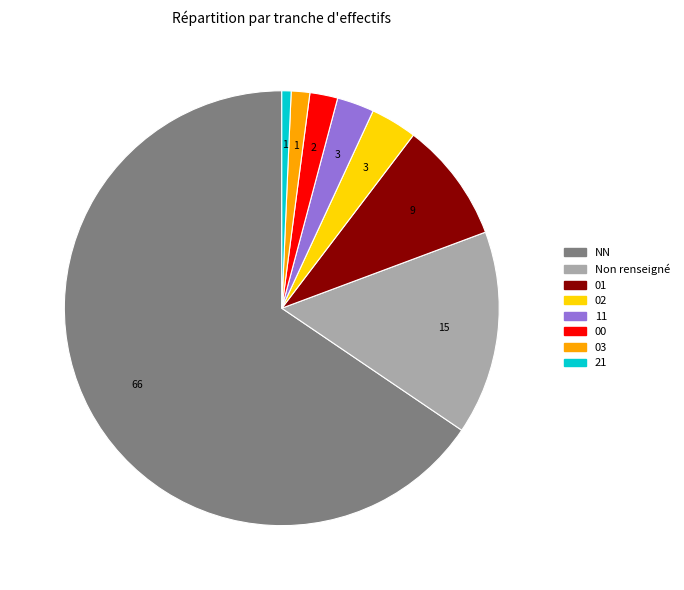

Is there a majority slice in this chart?

Yes